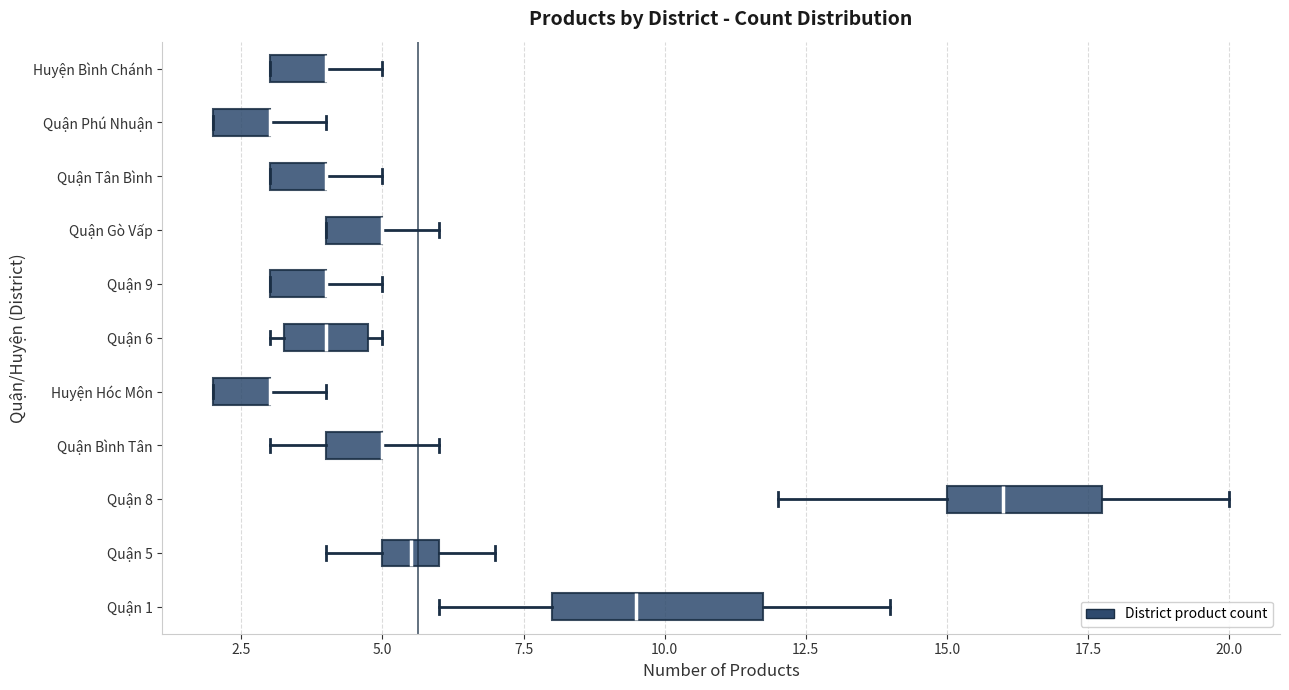

Comparing the boxes themselves (not the whiskers), which one is the widest?

Quận 1